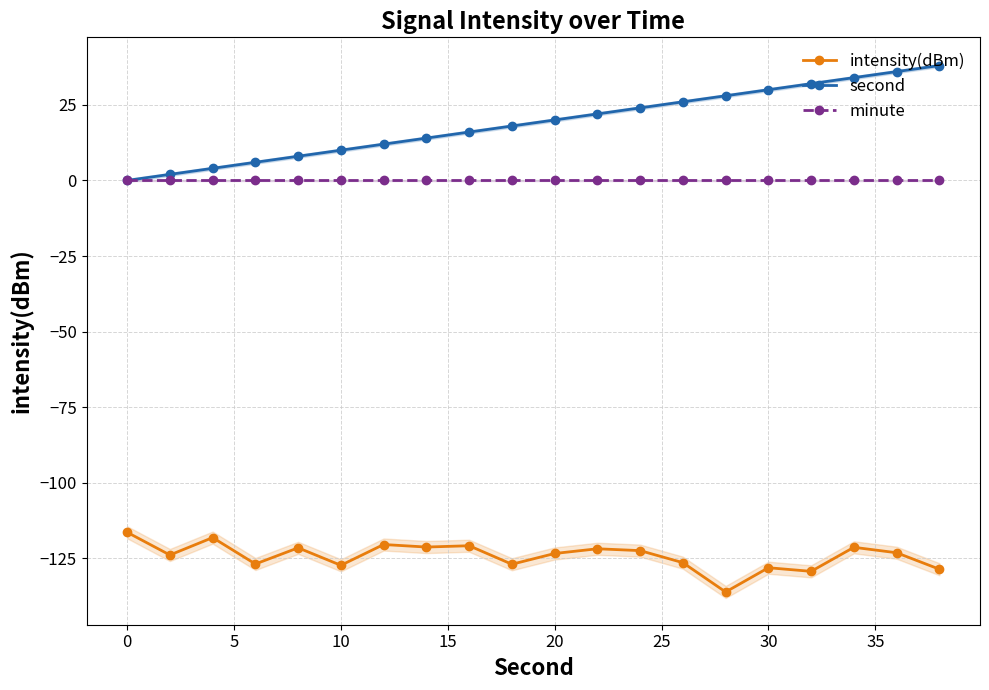

True or false: intensity(dBm) and minute cross at least once.

False